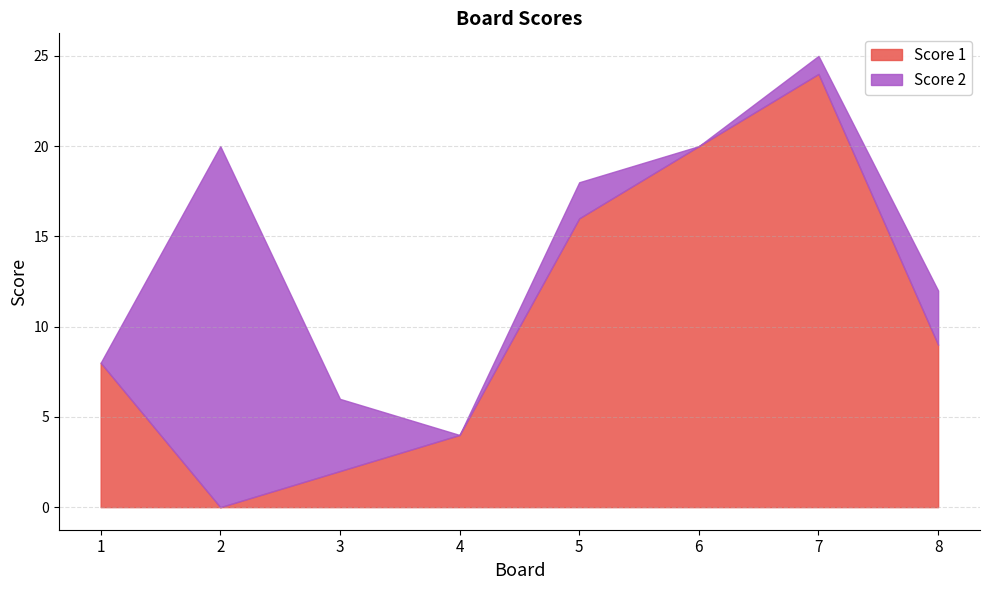

Which label corresponds to the largest value in the chart?

7